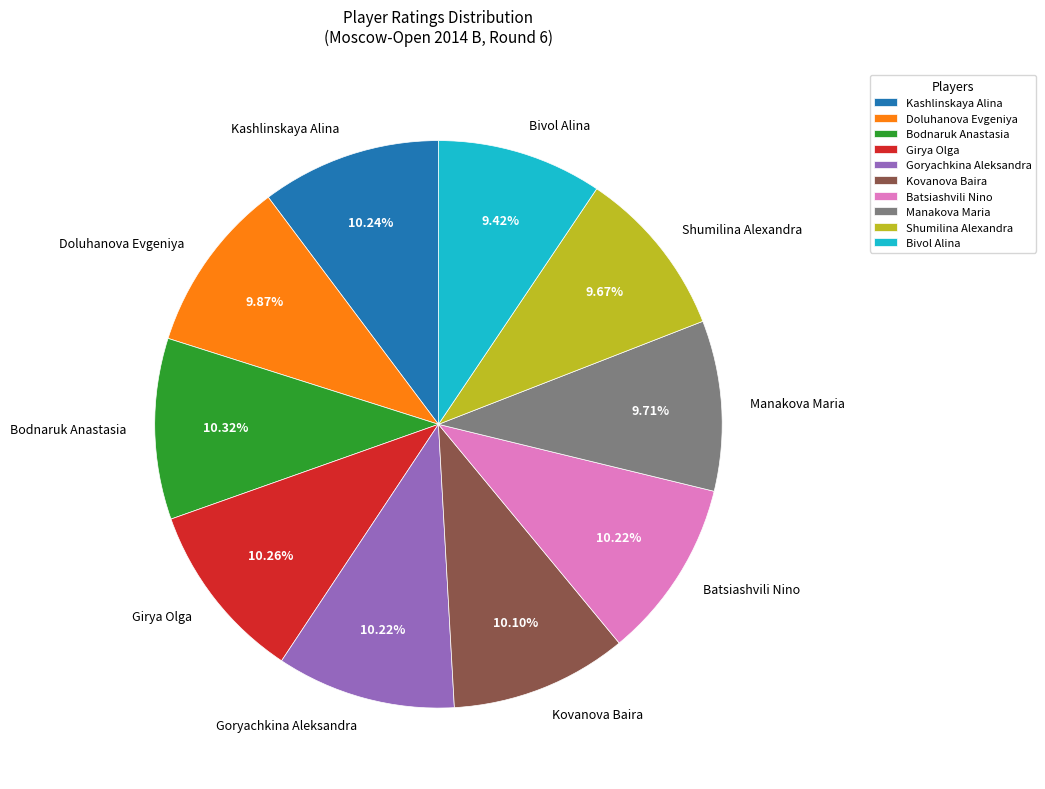

Is it true that Kashlinskaya Alina is 10% of the pie?

True